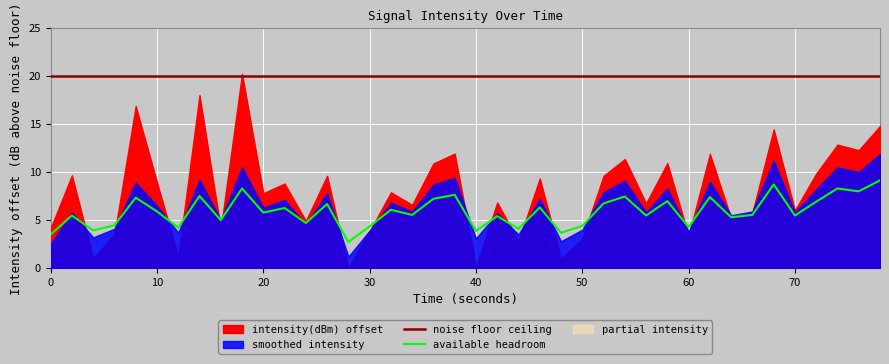

True or false: noise floor ceiling and available headroom cross at least once.

False